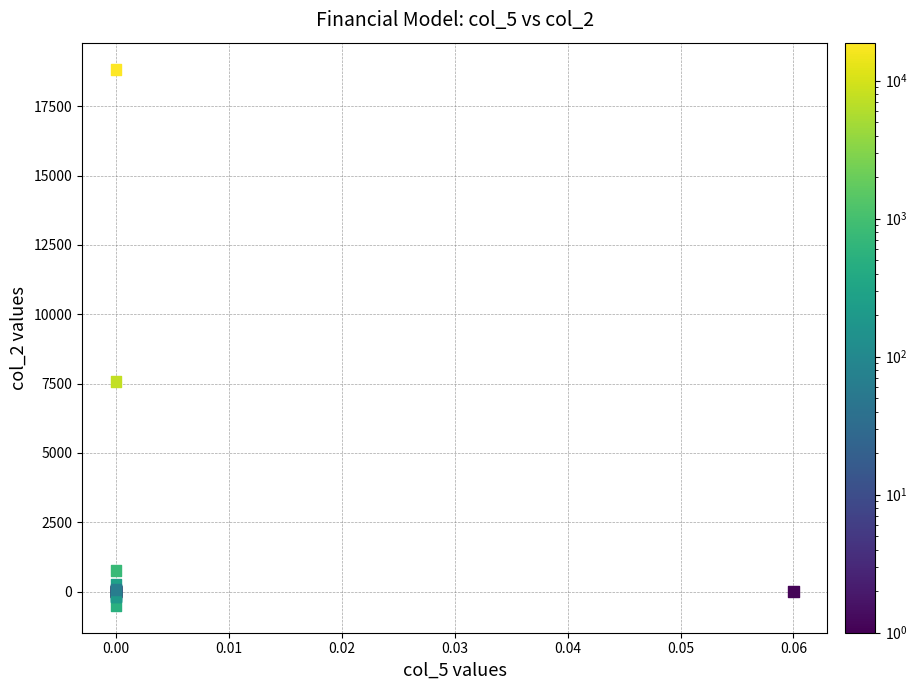

What Y value in the scatter plot is closest to 9153?

7583.0